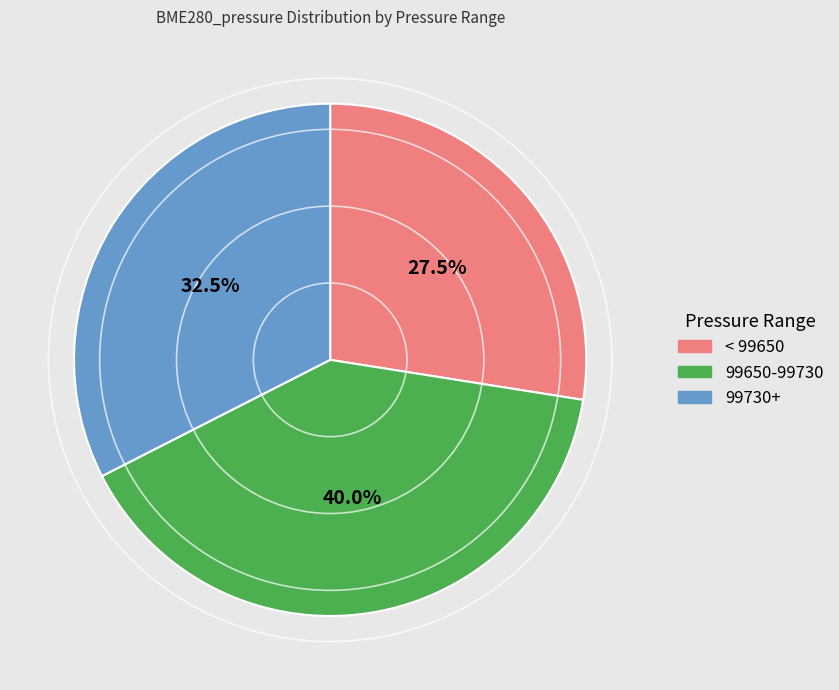

Is there a majority slice in this chart?

No